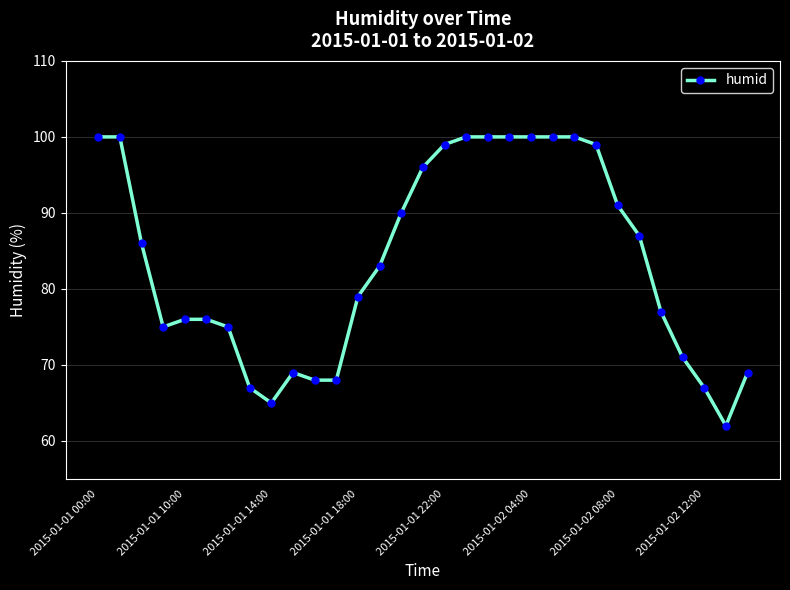

What is the smallest value displayed?

62